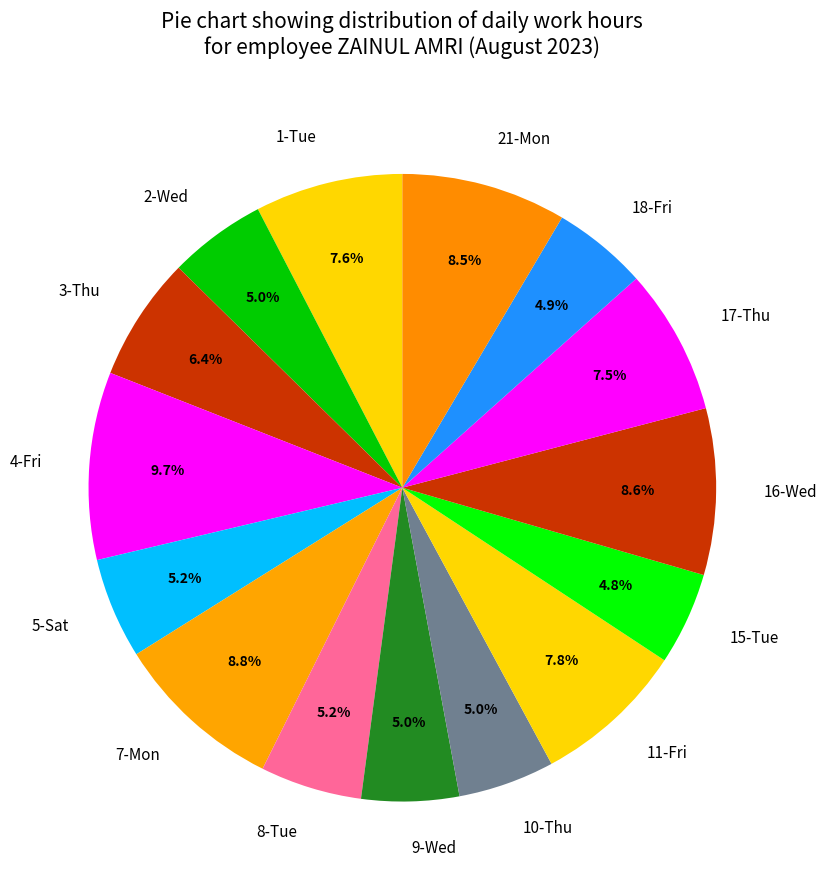

How many segments does this pie chart have?

15